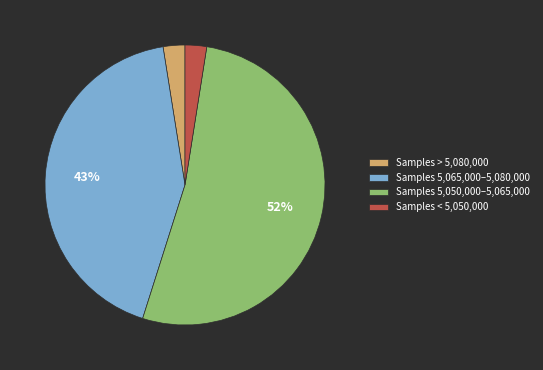

Is it true that Samples < 5,050,000 is 2% of the pie?

True